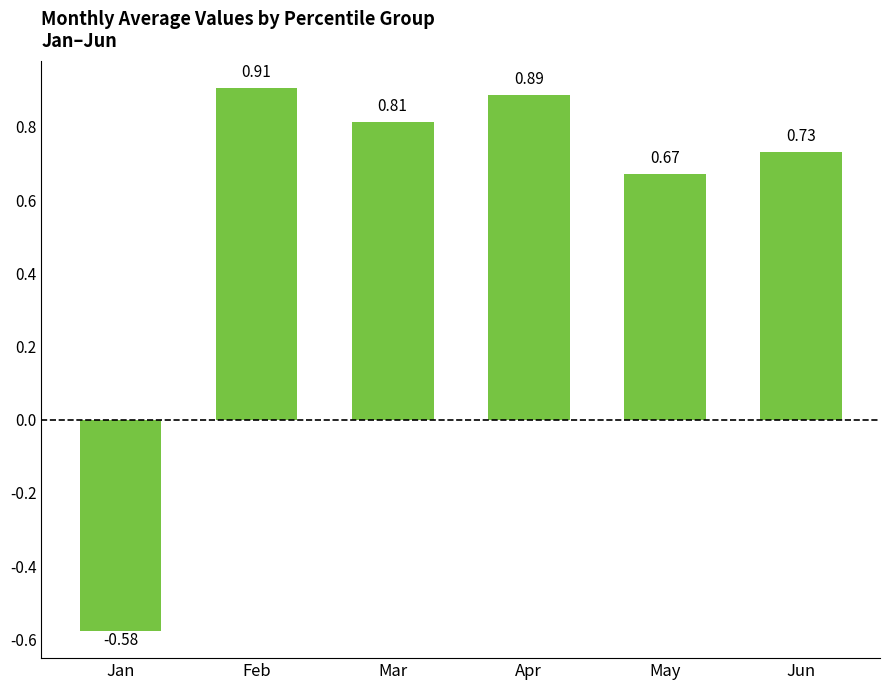

Which label corresponds to the largest value in the chart?

Feb